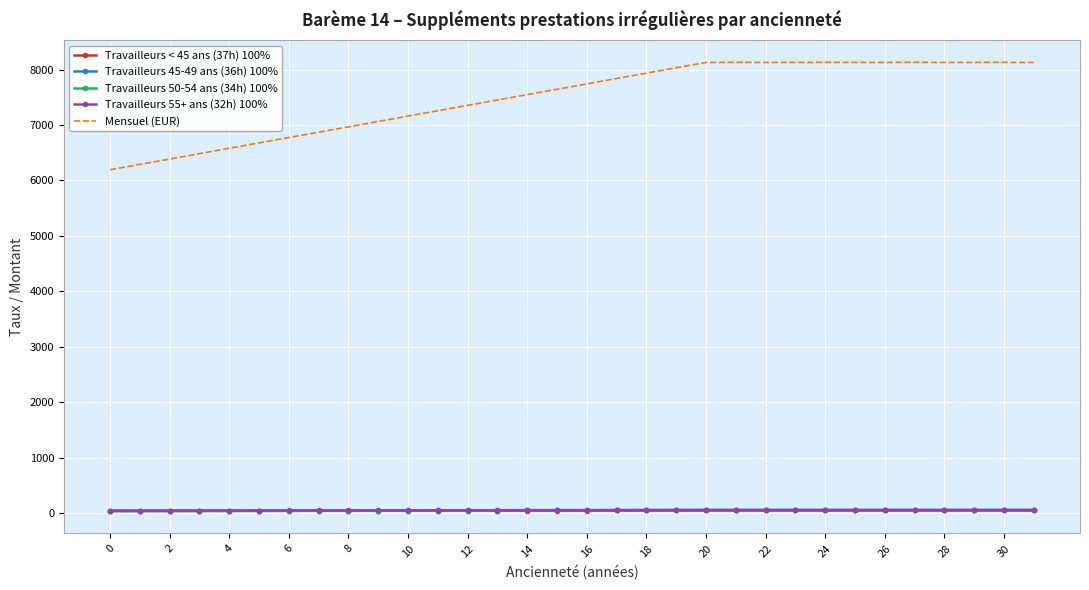

What is the minimum value shown in the chart?

38.6